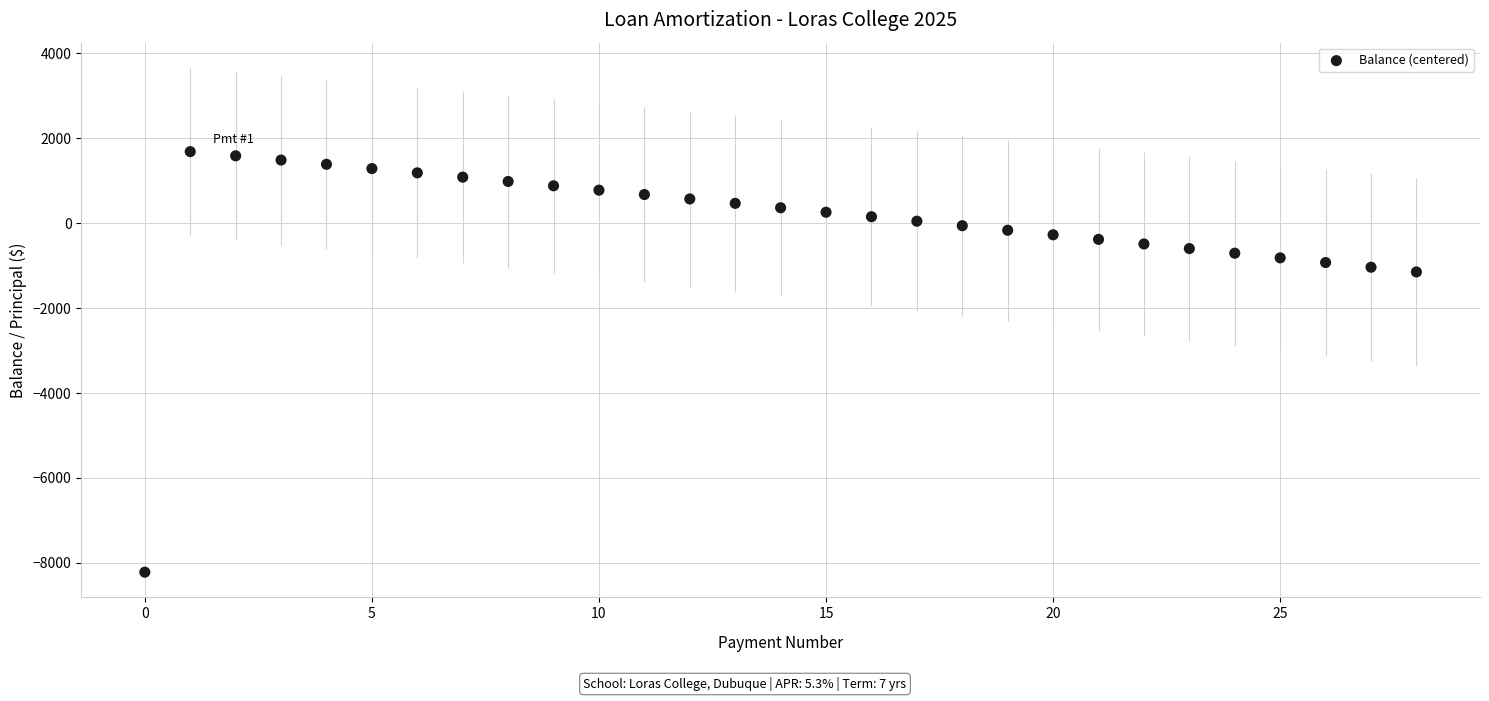

What is the range of Y values (max minus min)?

9901.4